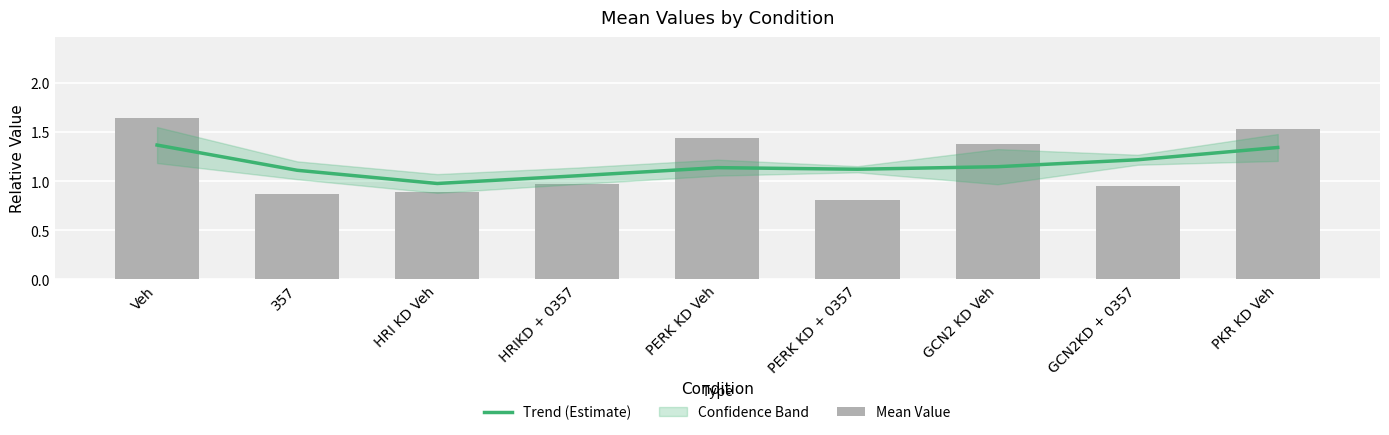

What is the label of the 6th bar from the left?

PERK KD + 0357